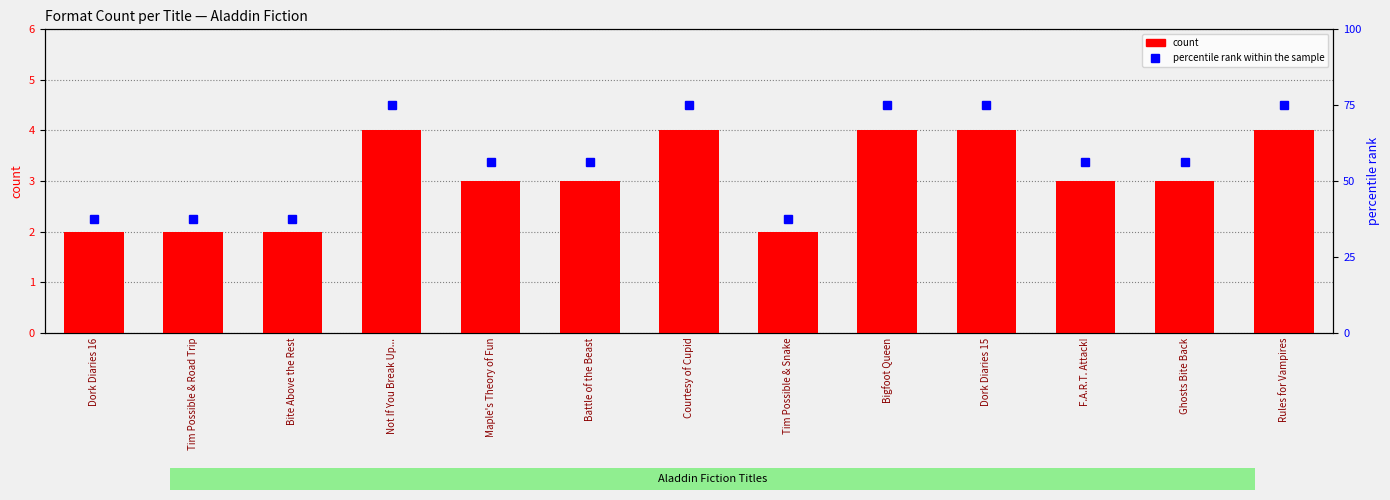

How many categories are shown in the chart?

13